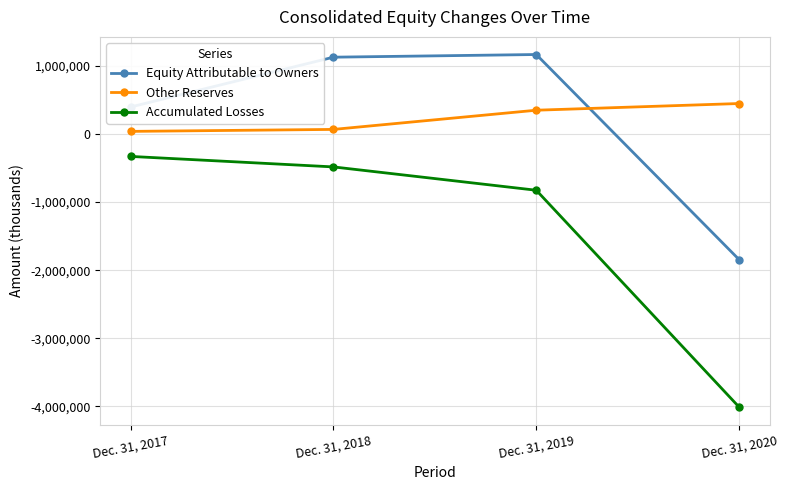

How many lines are shown in the chart?

3